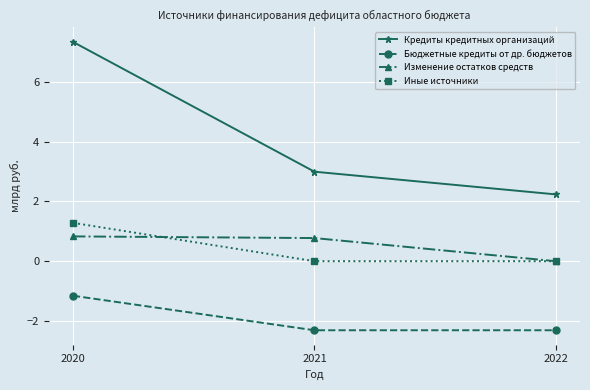

True or false: Иные источники has a value of 0.9 at 2022.

False